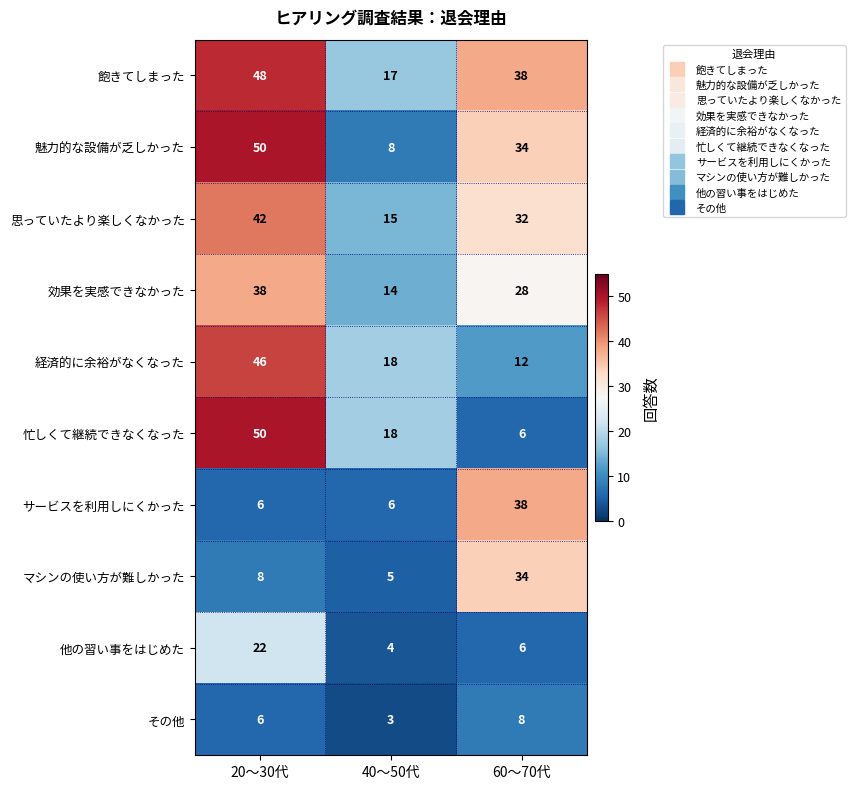

Which series has the largest total across all categories?

飽きてしまった